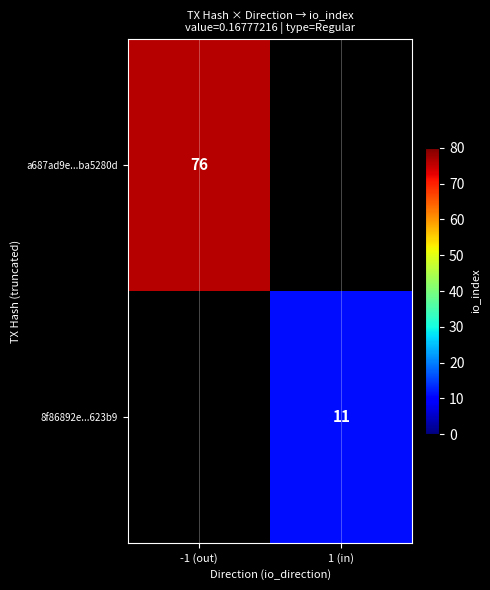

What is the minimum value shown in the chart?

11.0